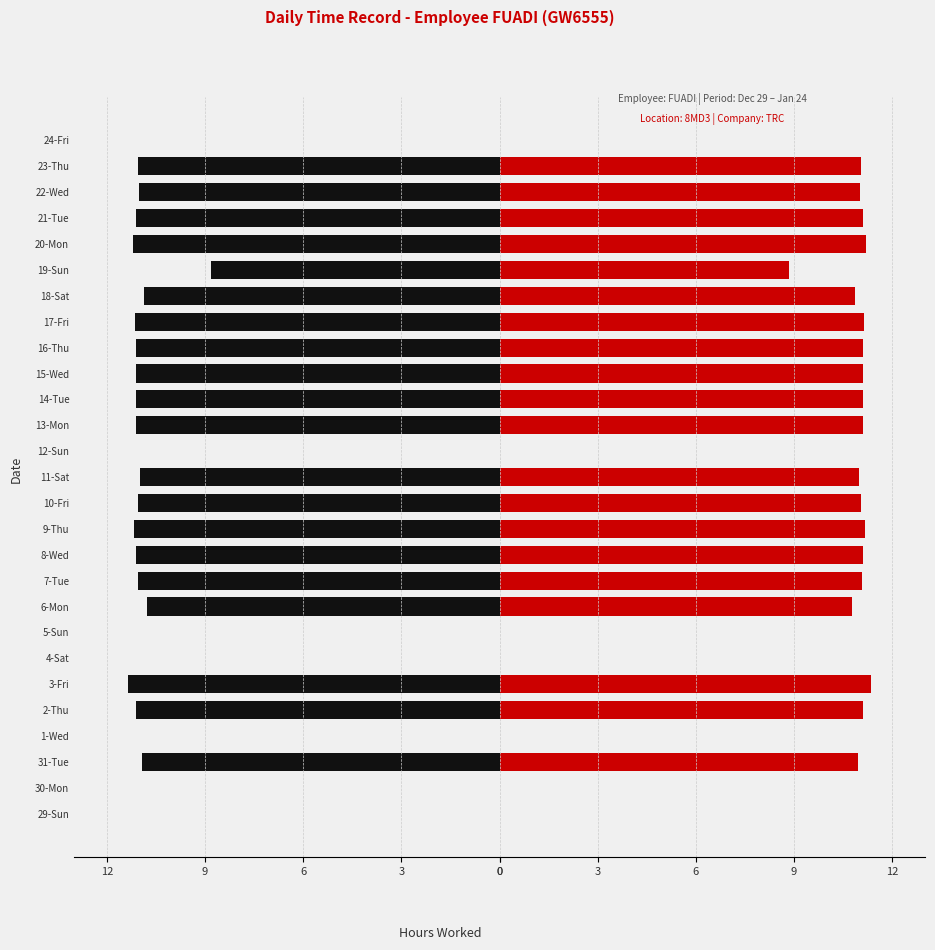

How many values in Hours (Right) are above zero?

20